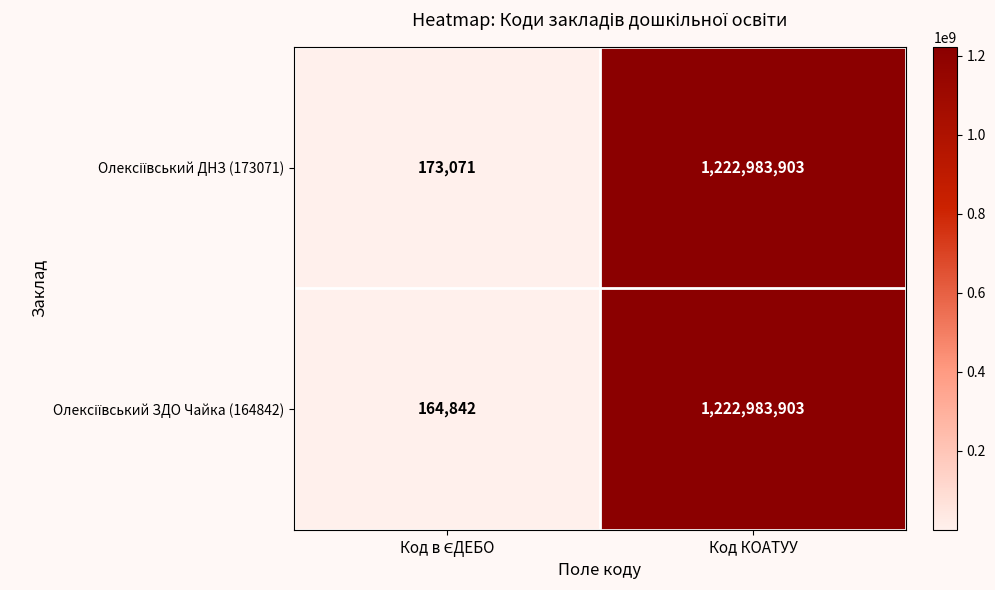

At which category is the sum across all series the highest?

Код КОАТУУ